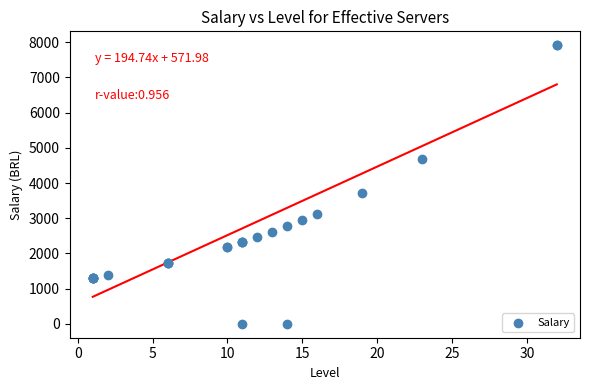

What Y value in the scatter plot is closest to 3957?

3711.2